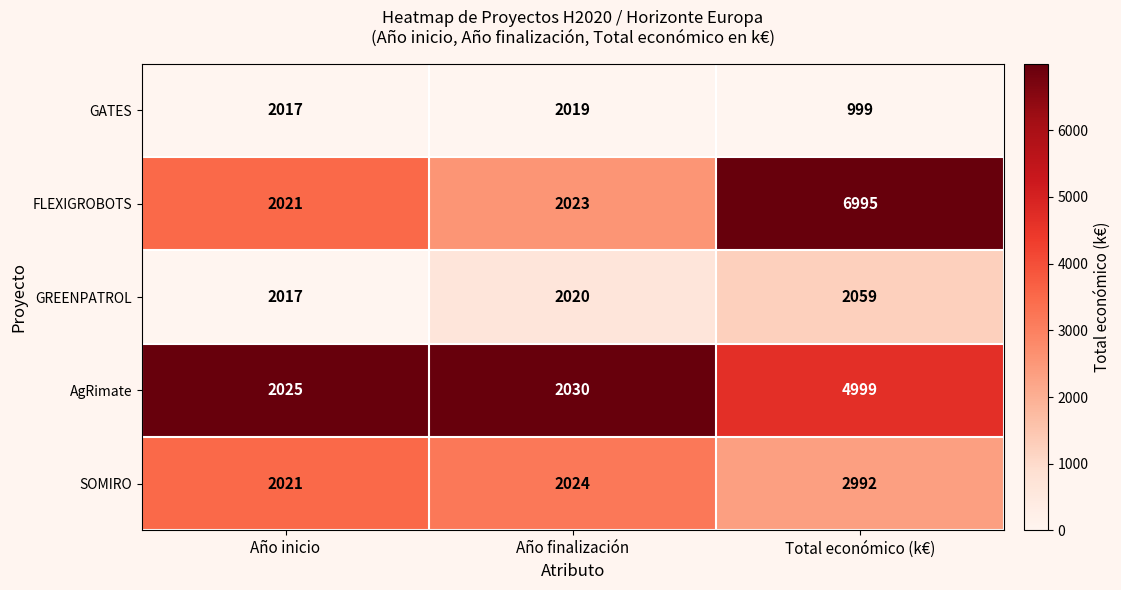

List the series in order of their overall mean, lowest first.

GATES, GREENPATROL, SOMIRO, AgRimate, FLEXIGROBOTS